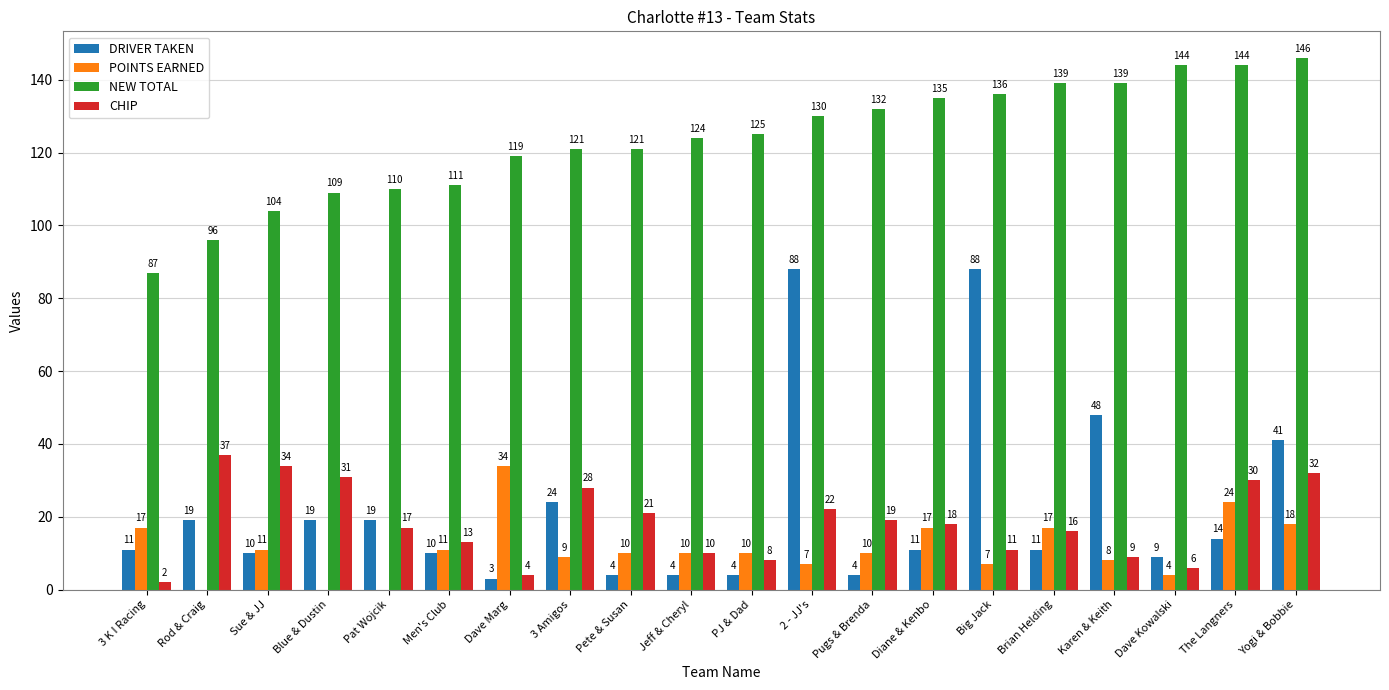

True or false: CHIP has a value of 24 at Pat Wojcik.

False